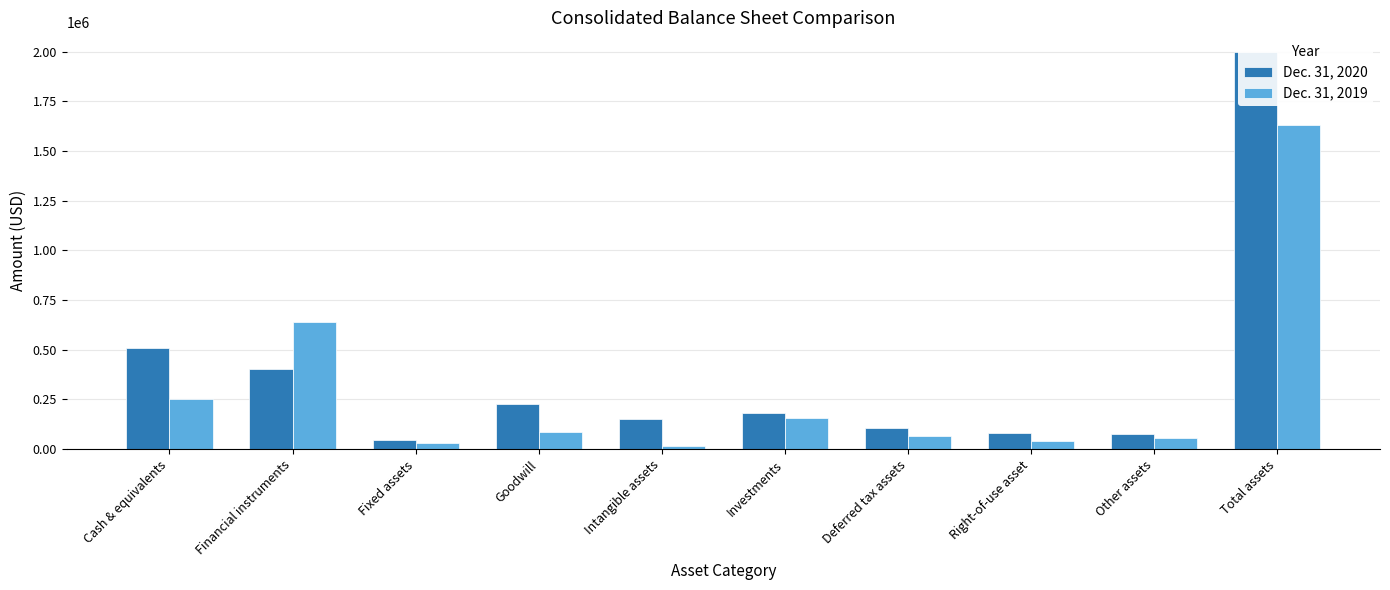

What is the total value across all series at Goodwill?

315157